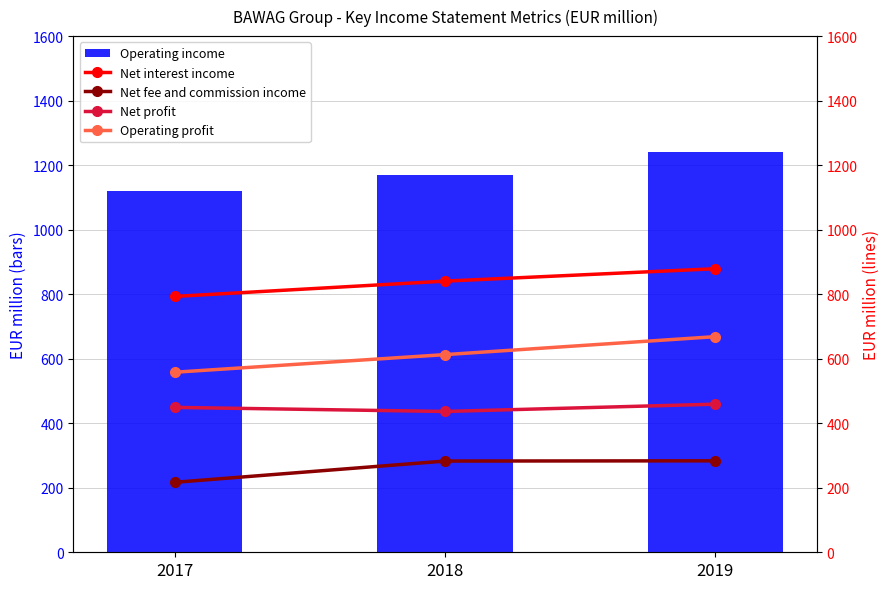

What are all the series names shown in the legend?

Operating income, Net interest income, Net fee and commission income, Net profit, Operating profit